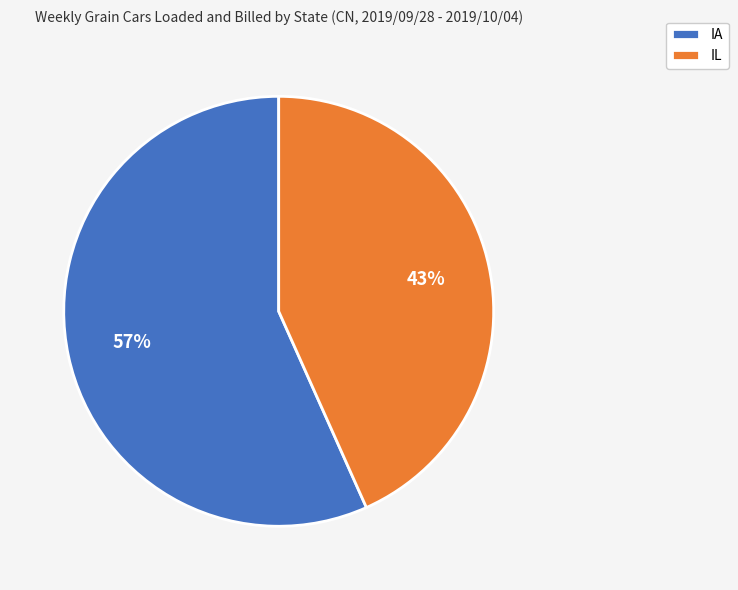

To the nearest percent, what is the average slice percentage?

50%